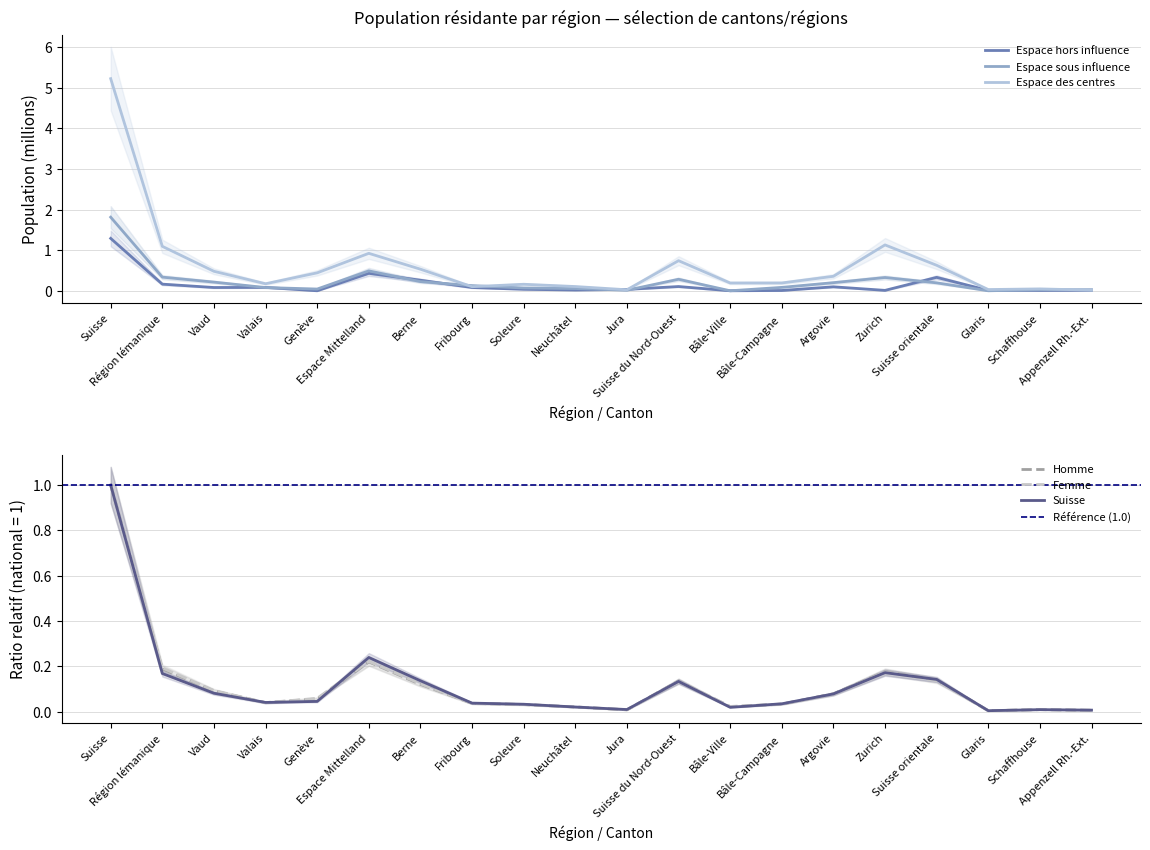

What is the maximum value shown in the chart?

5.2